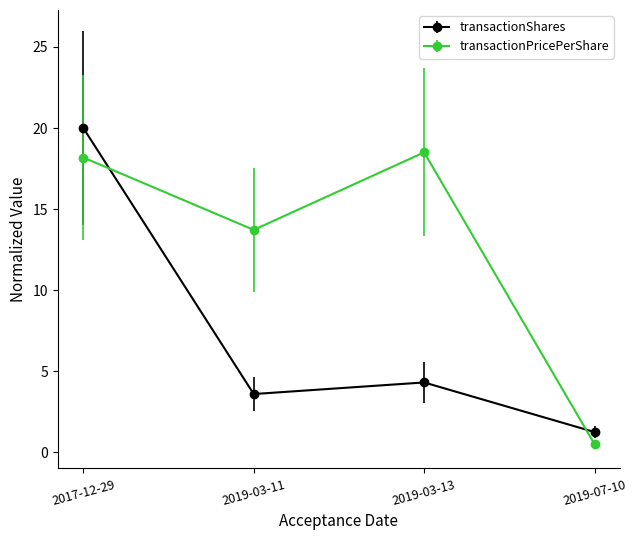

Reading left to right, list all the values displayed in this chart.

transactionShares: 20.0	3.6	4.3	1.2
transactionPricePerShare: 18.2	13.7	18.5	0.5